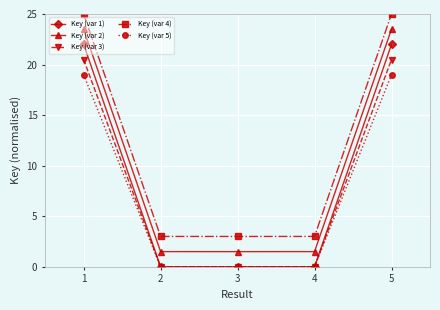

What are all the series names shown in the legend?

Key (var 1), Key (var 2), Key (var 3), Key (var 4), Key (var 5)